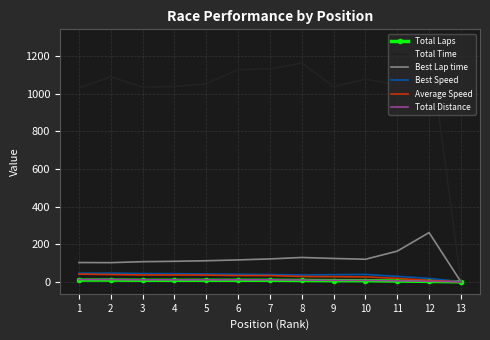

How many values in the Average Speed series exceed 33?

7